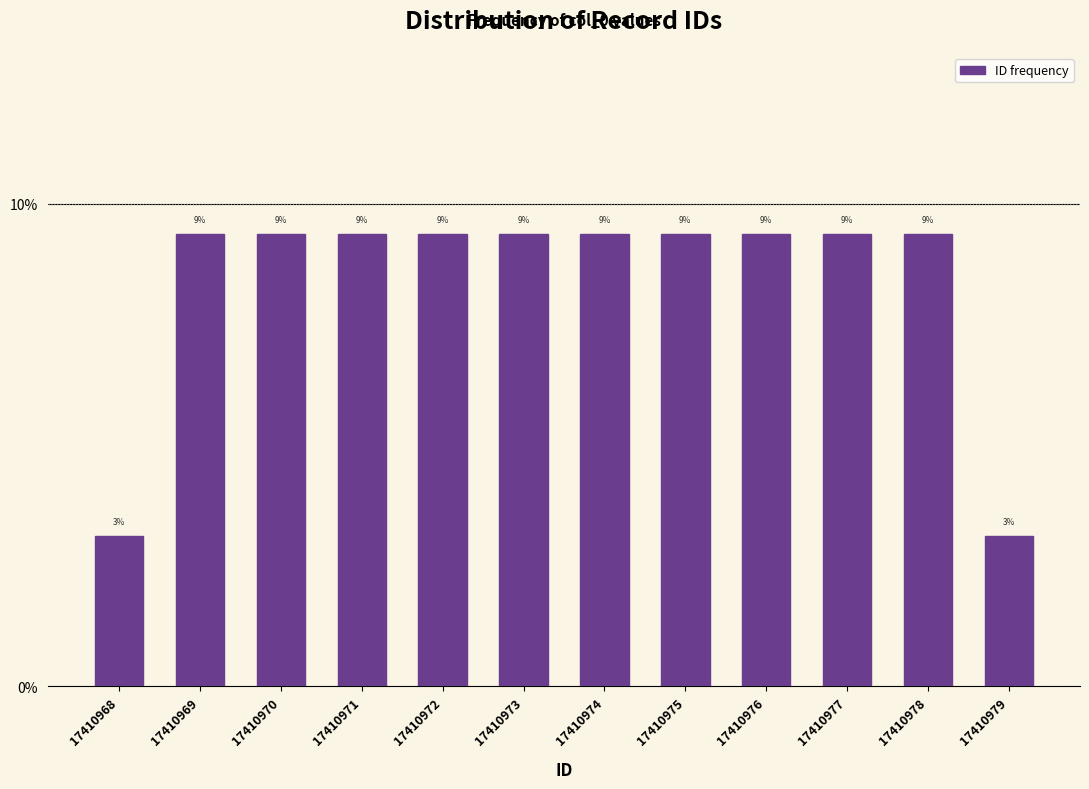

Does the chart contain any negative values?

No